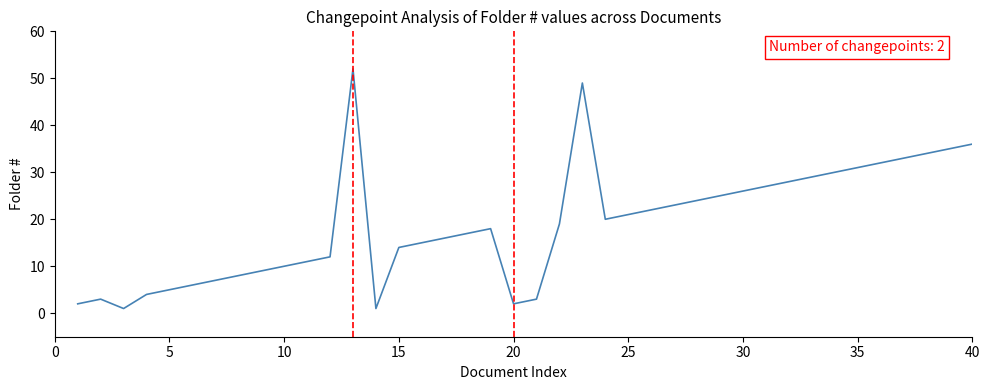

What is the difference between the maximum and minimum values?

51